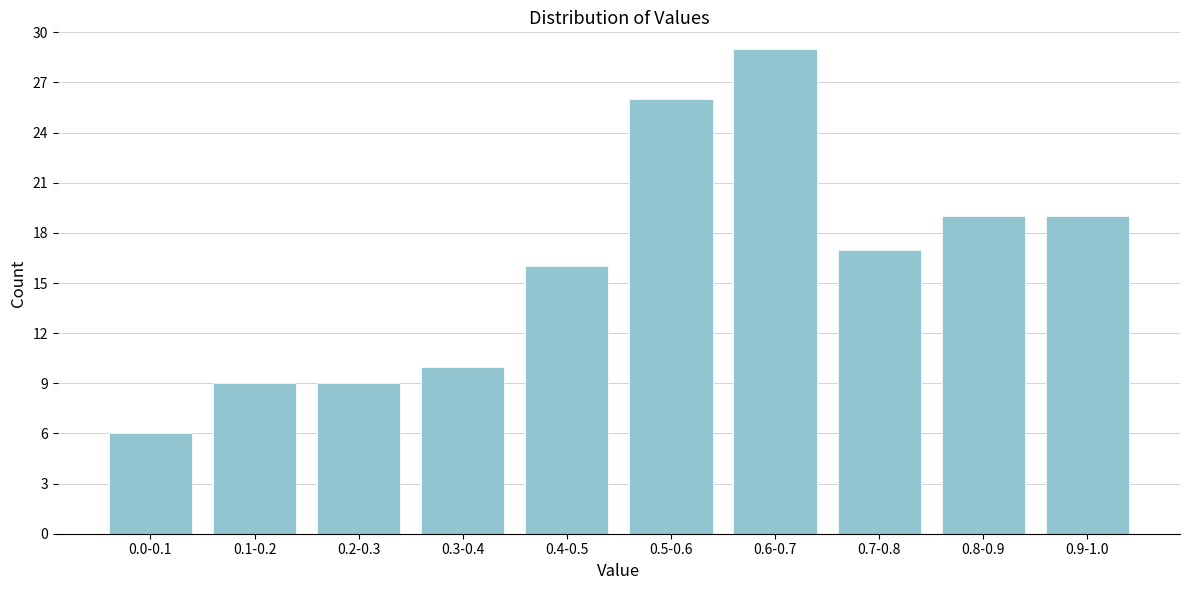

Reading left to right, extract all data points from this chart.

0.0-0.1=6	0.1-0.2=9	0.2-0.3=9	0.3-0.4=10	0.4-0.5=16	0.5-0.6=26	0.6-0.7=29	0.7-0.8=17	0.8-0.9=19	0.9-1.0=19